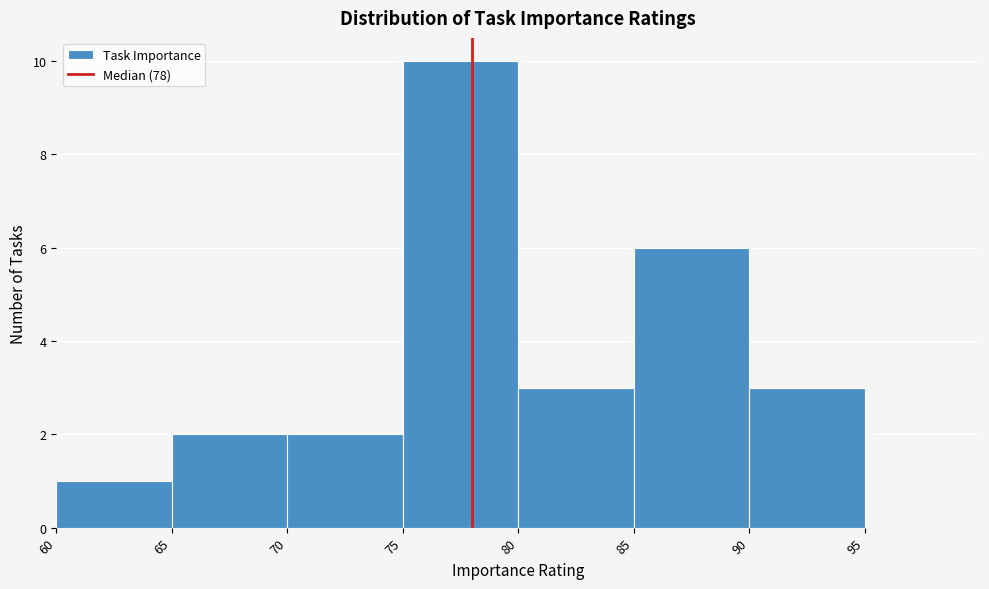

Reading left to right, transcribe this chart: for each bar, give the range it covers on the x-axis and its height. The values are not printed on the chart, so give them approximately, as read against the axis.

60 to 65: 1
65 to 70: 2
70 to 75: 2
75 to 80: 10
80 to 85: 3
85 to 90: 6
90 to 95: 3